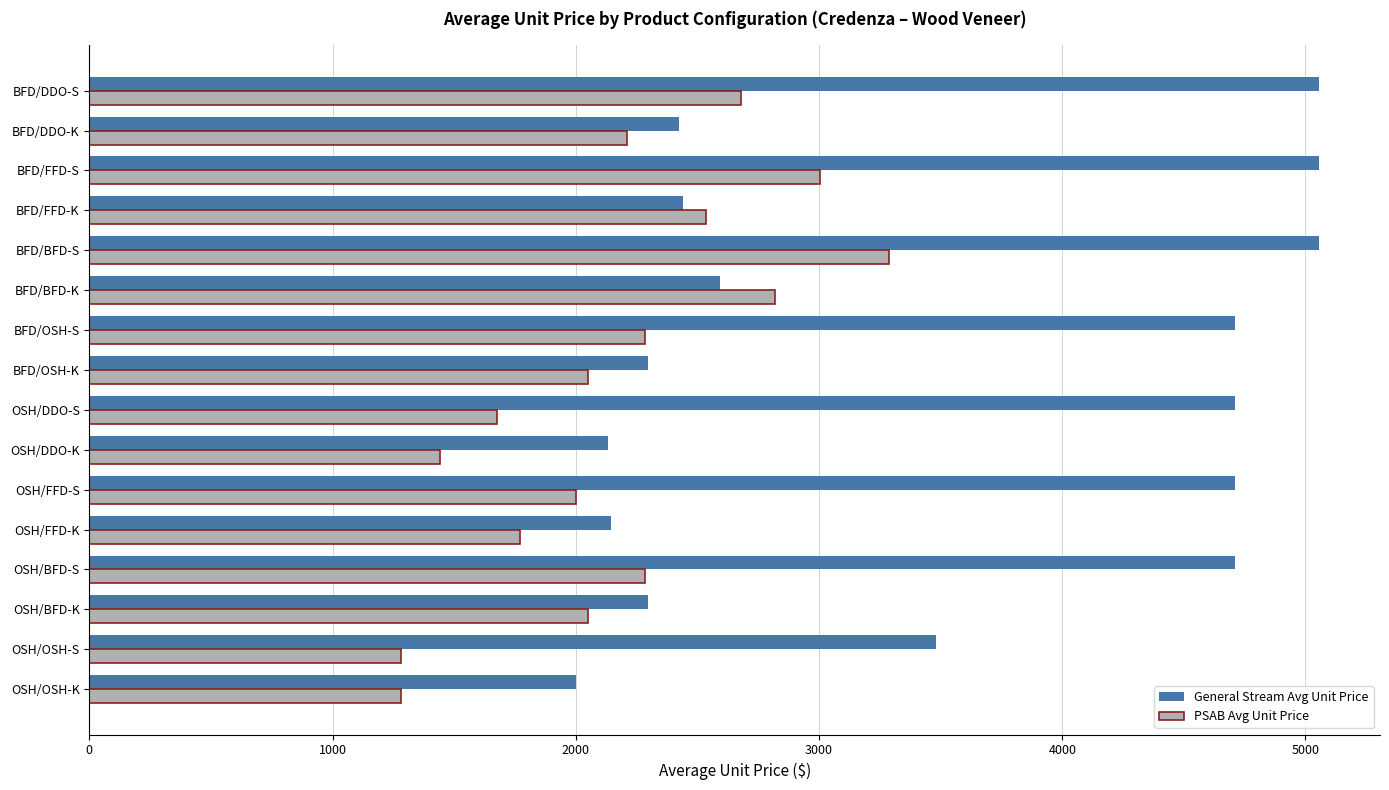

List the series in order of their overall mean, highest first.

General Stream Avg Unit Price, PSAB Avg Unit Price